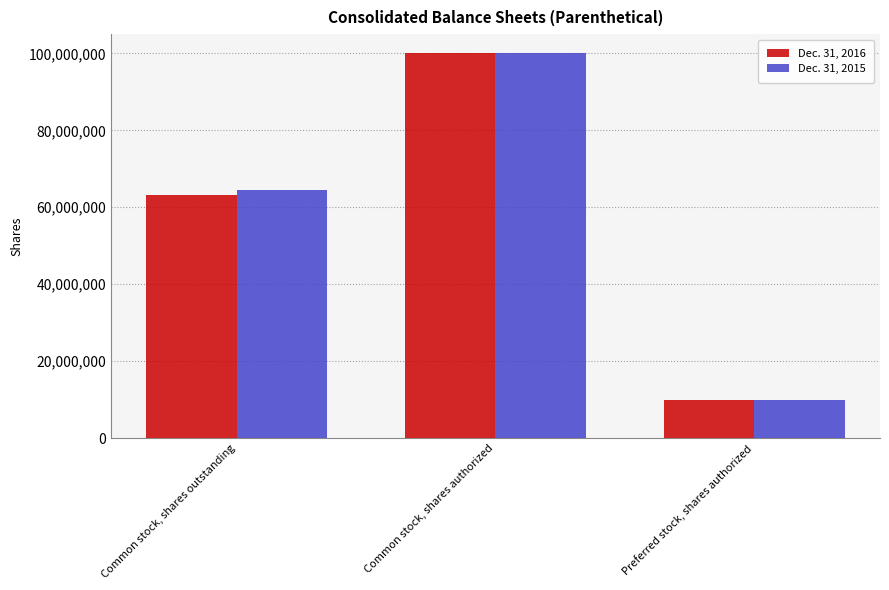

Where is Dec. 31, 2015 nearest to the value 55000000?

Common stock, shares outstanding